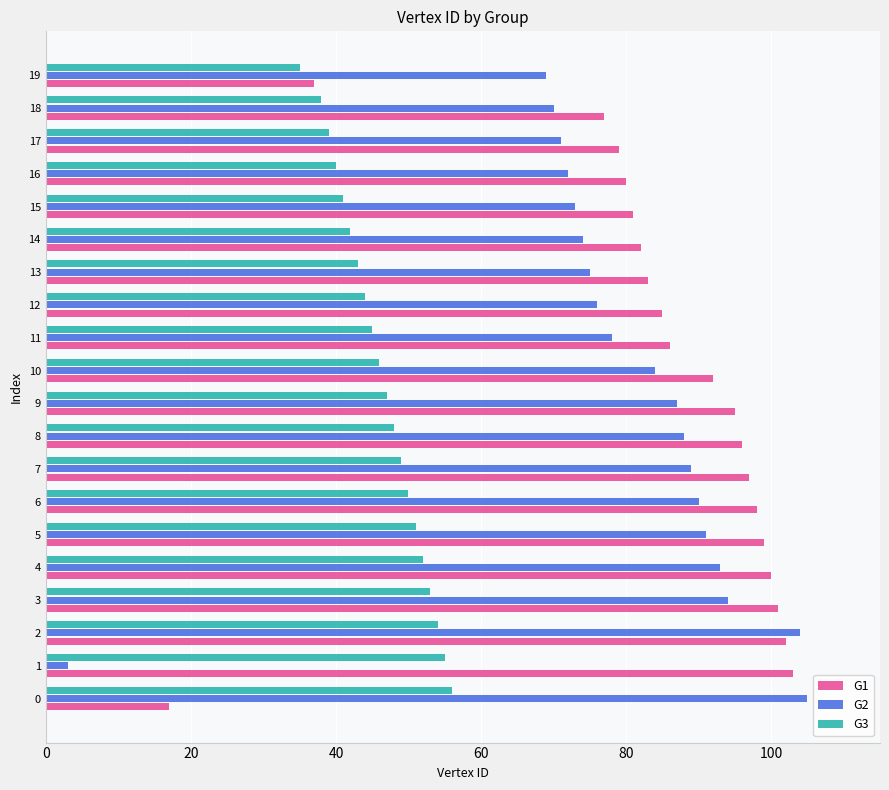

What is the total value across all series at 18?

185